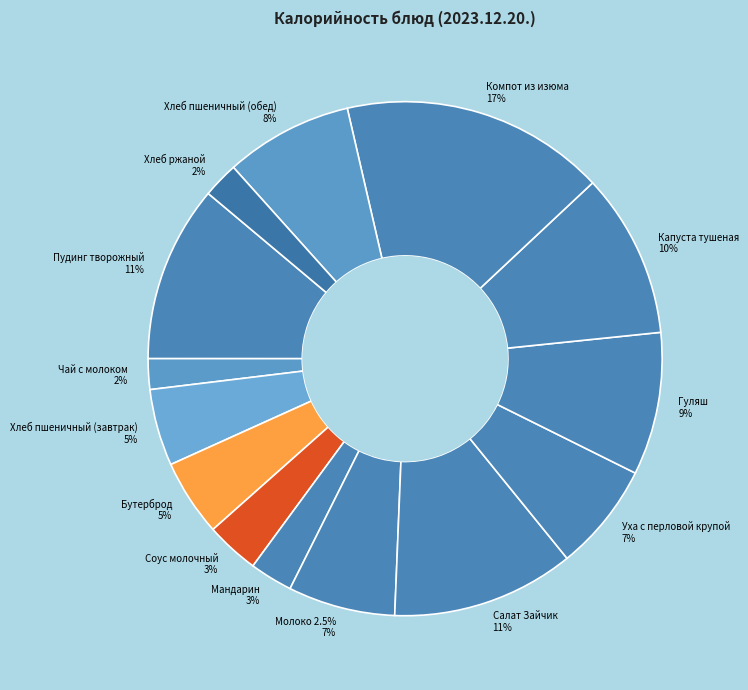

Is the sum of Мандарин and Молоко 2.5% greater than half?

No